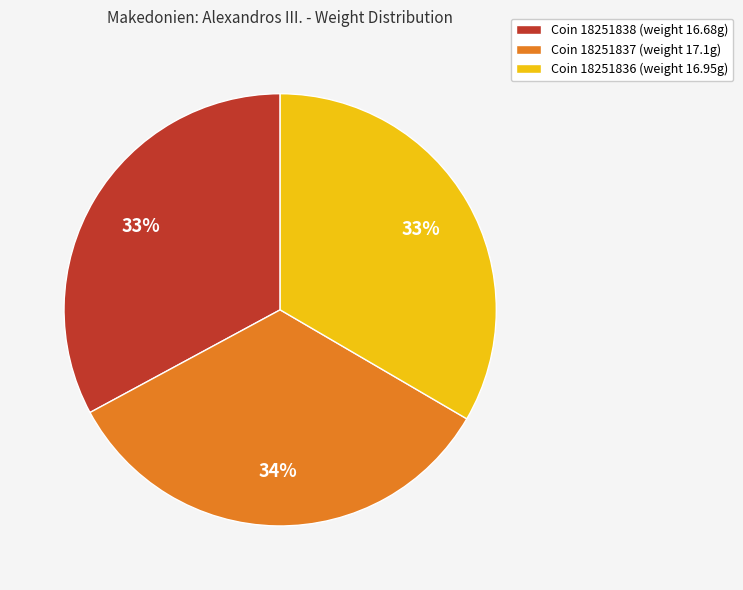

To the nearest percent, what is the average slice percentage?

33%